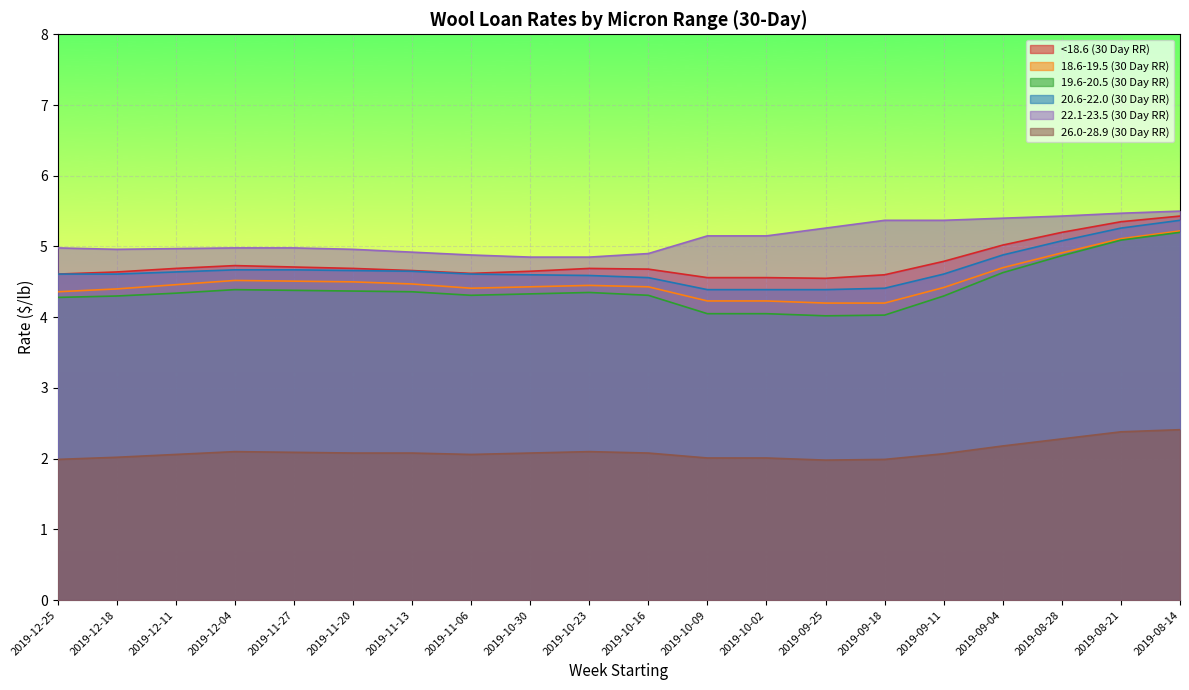

True or false: 22.1-23.5 (30 Day RR) and 26.0-28.9 (30 Day RR) cross at least once.

False